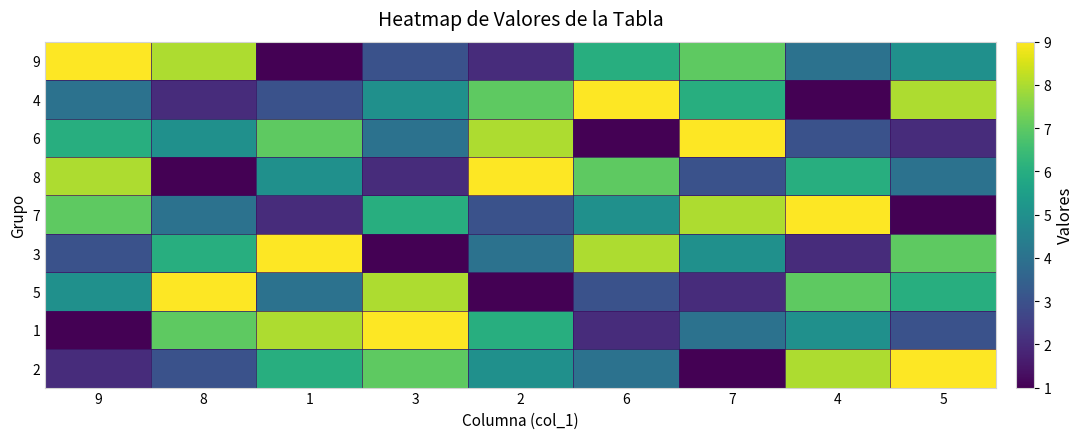

Which has a higher value, 9 or 5?

9